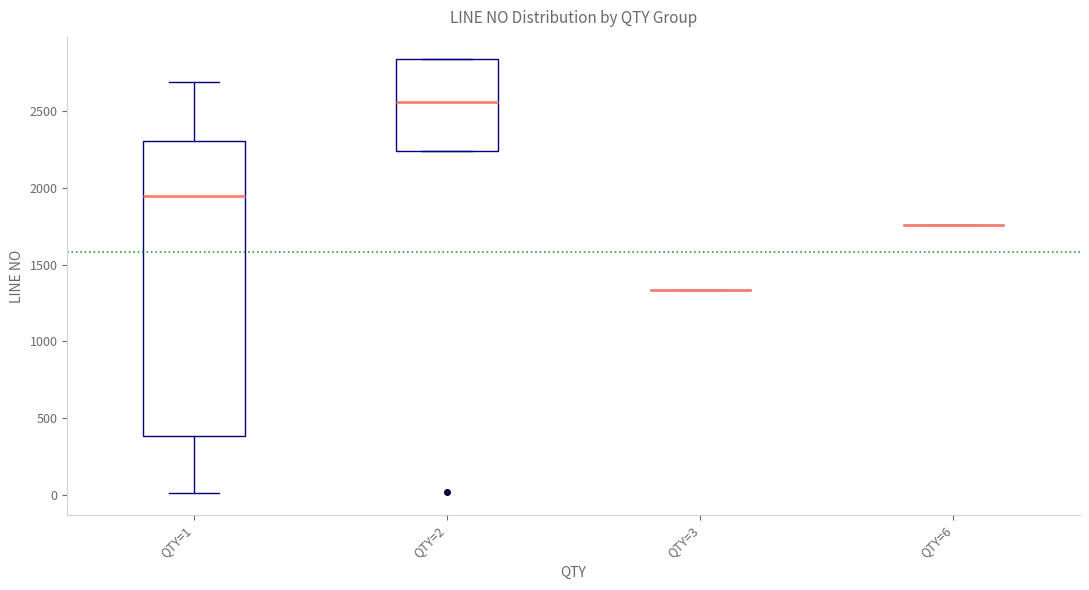

Reading left to right, transcribe this box plot: for each box, give where its median line is, the range the box spans, and where its two whiskers end, as read against the y-axis. The values are not printed on the chart, so give them approximately, as read against the axis.

QTY=1: median 1950, box 400 to 2300, whiskers 0 to 2700
QTY=2: median 2550, box 2250 to 2850, whiskers 2250 to 2850
QTY=3: box collapsed to a line at 1350, whiskers 1350 to 1350
QTY=6: box collapsed to a line at 1750, whiskers 1750 to 1750